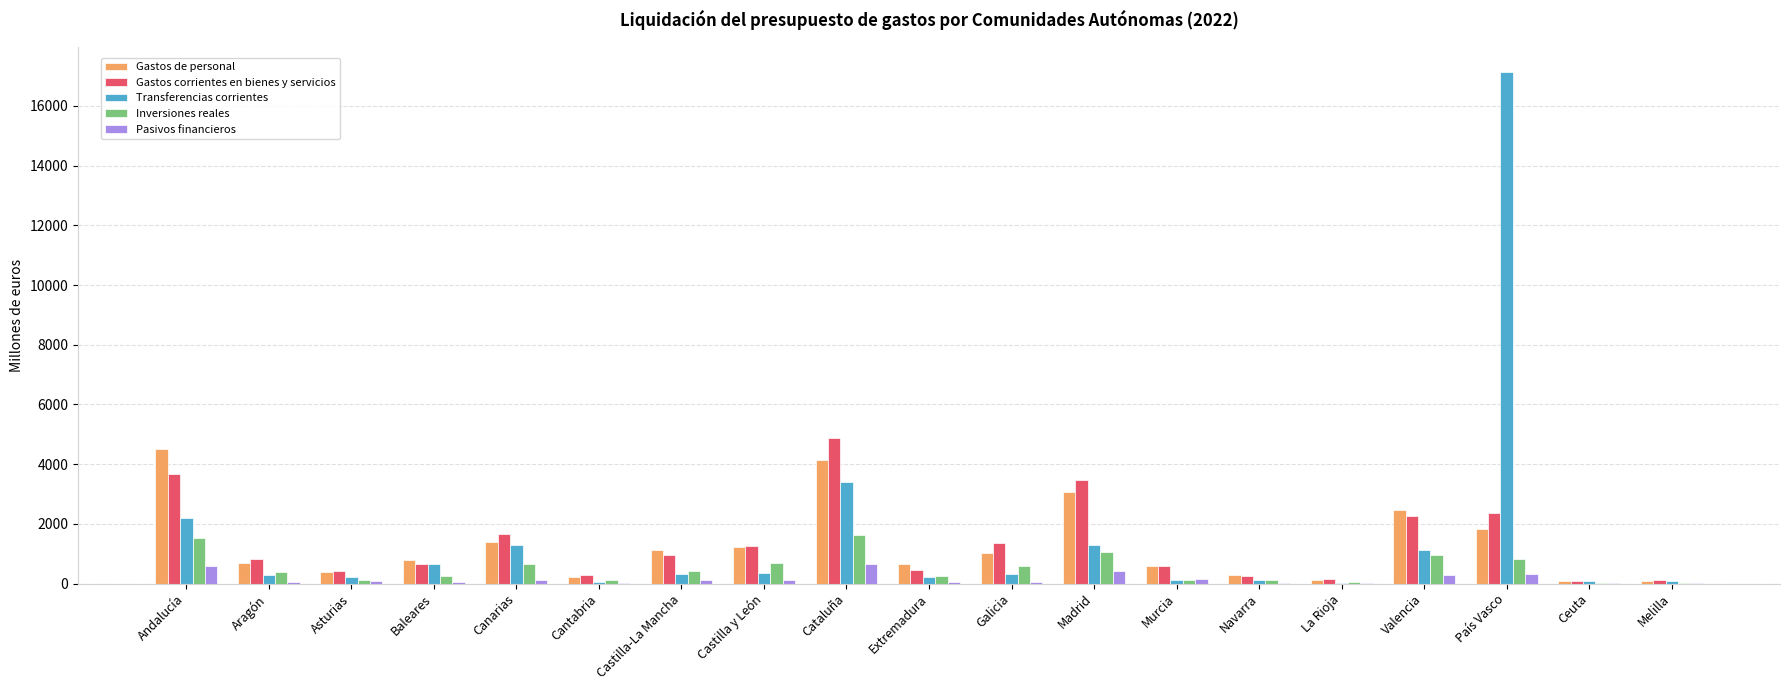

What are all the series names shown in the legend?

Gastos de personal, Gastos corrientes en bienes y servicios, Transferencias corrientes, Inversiones reales, Pasivos financieros